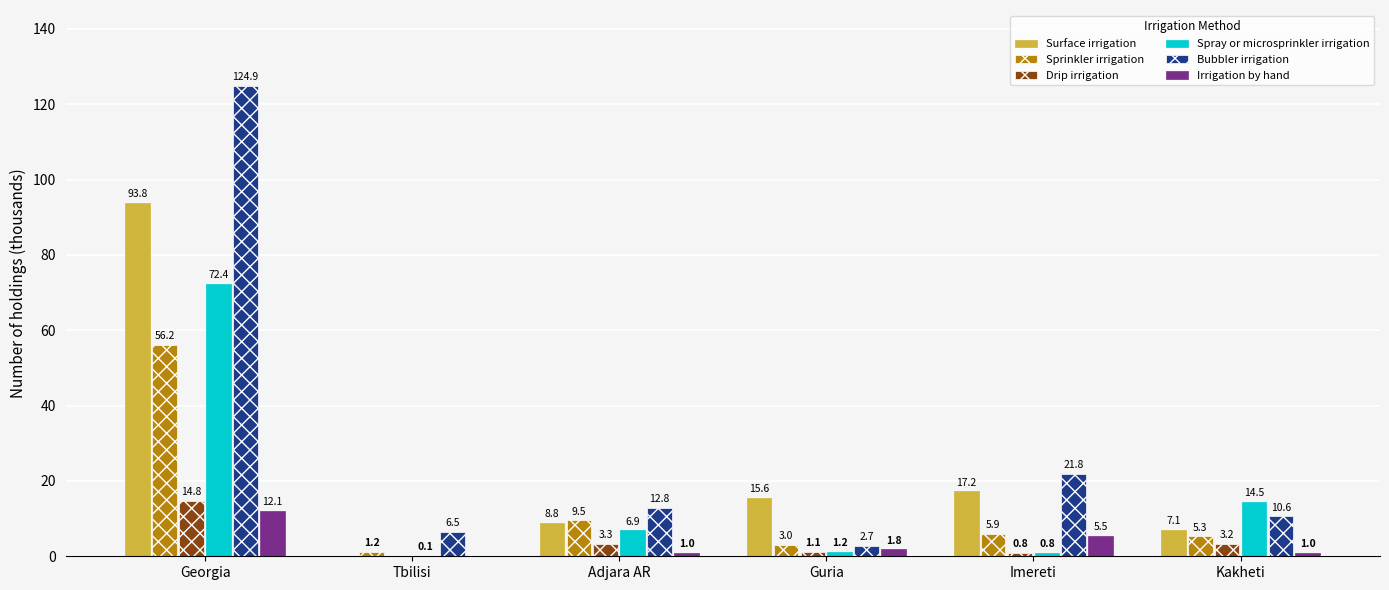

What is the sum of the Surface irrigation values at Tbilisi and Imereti?

17.2